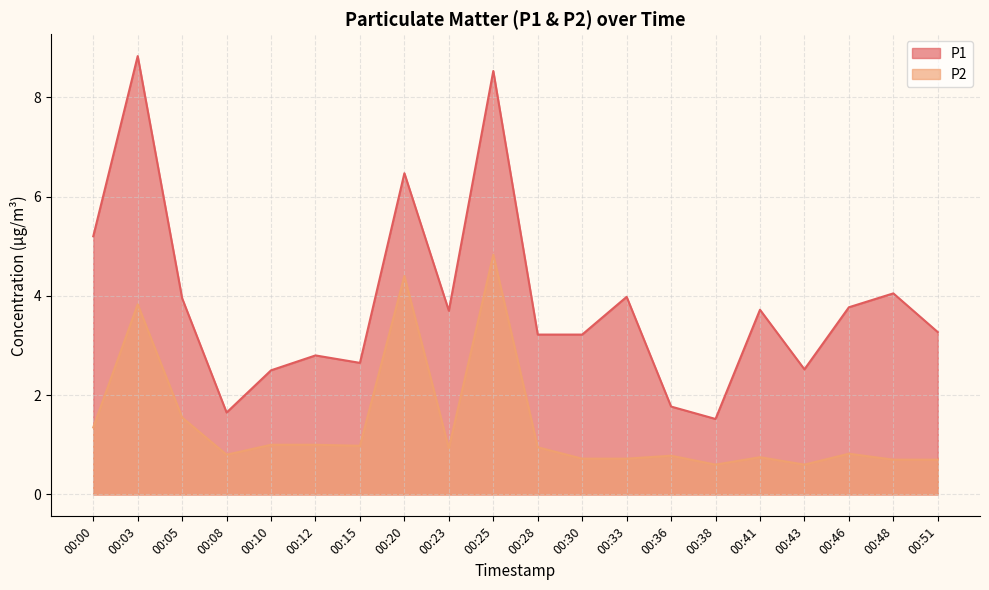

Which series has the widest spread of values?

P1